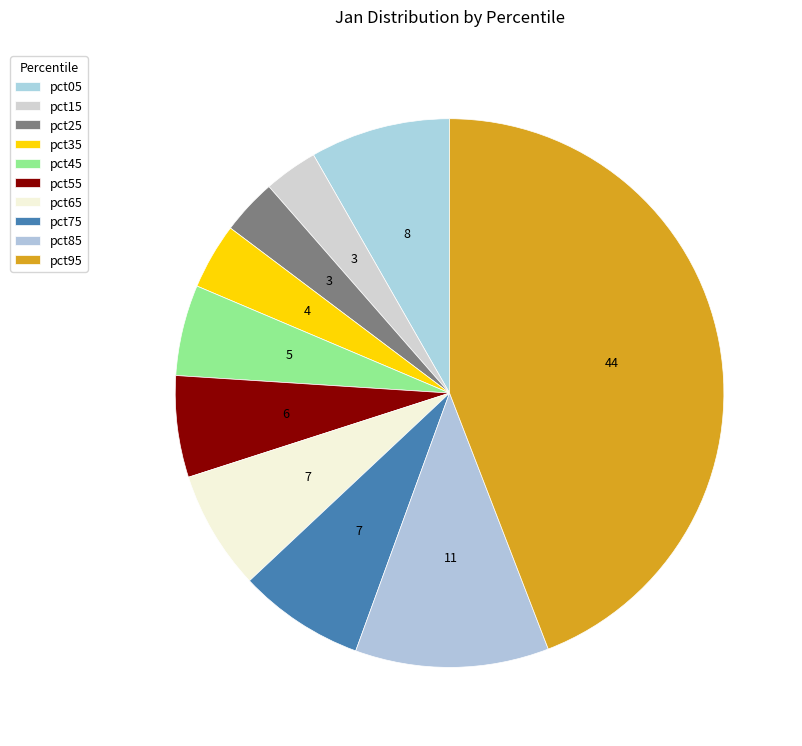

What is the total percentage of pct45 and pct95?

49.5%